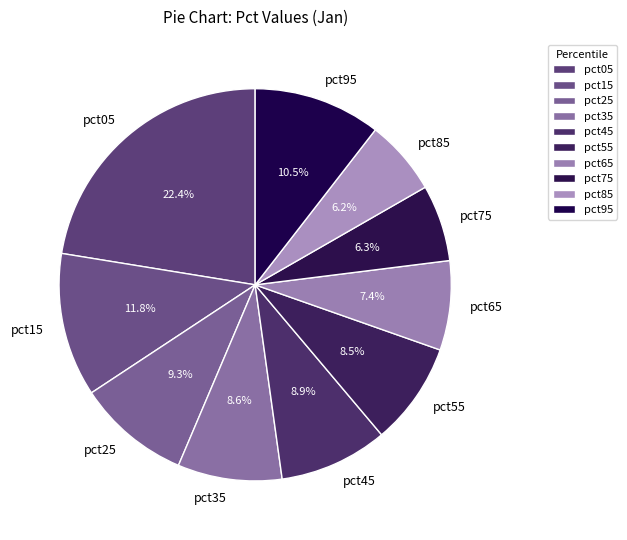

How many slices are in this pie chart?

10